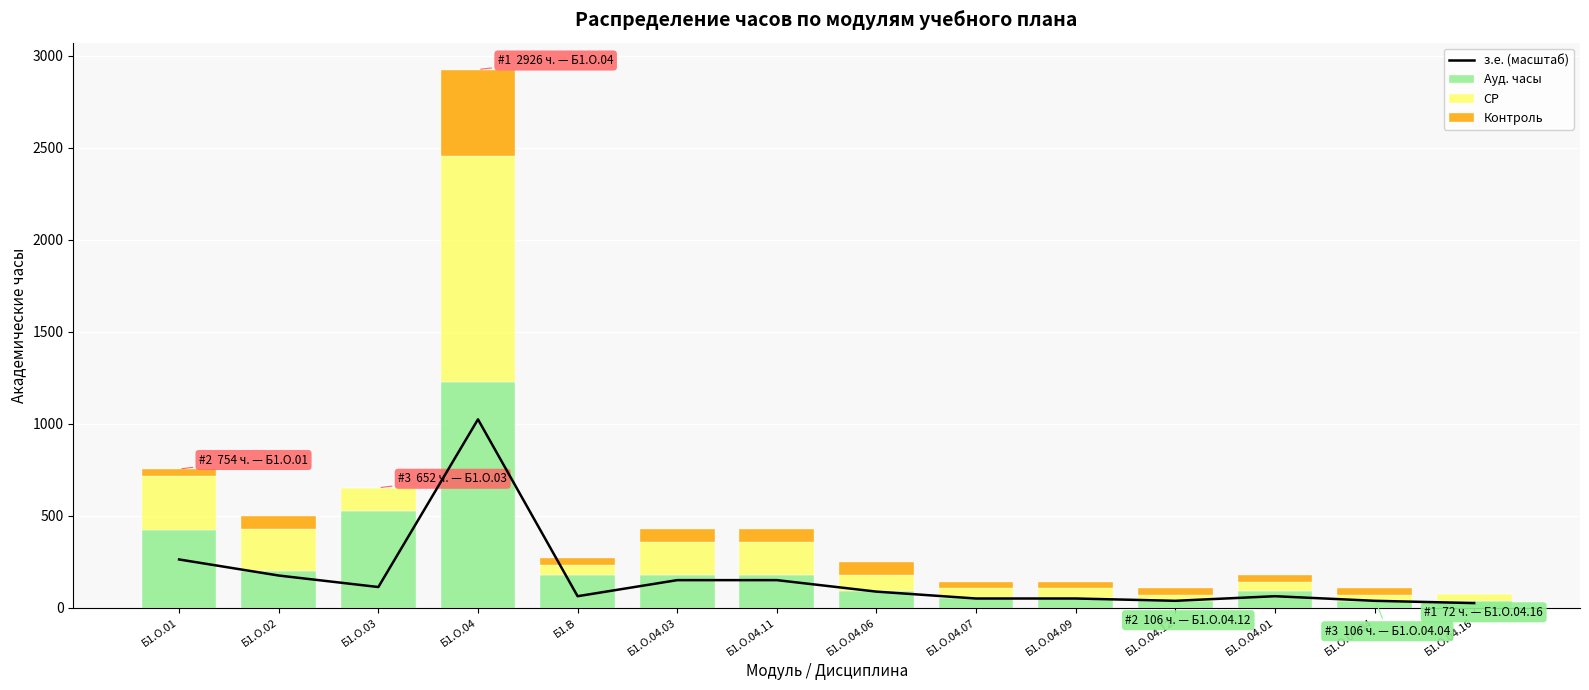

What is the total value across all series at Б1.О.01?

1016.3